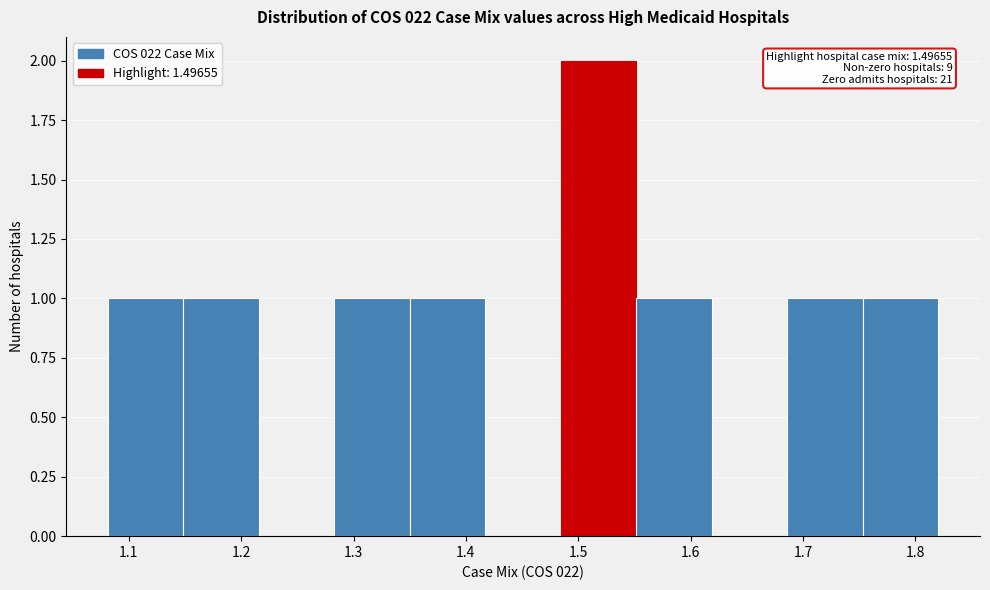

Which range on the x-axis has the tallest bar?

1.48 to 1.55